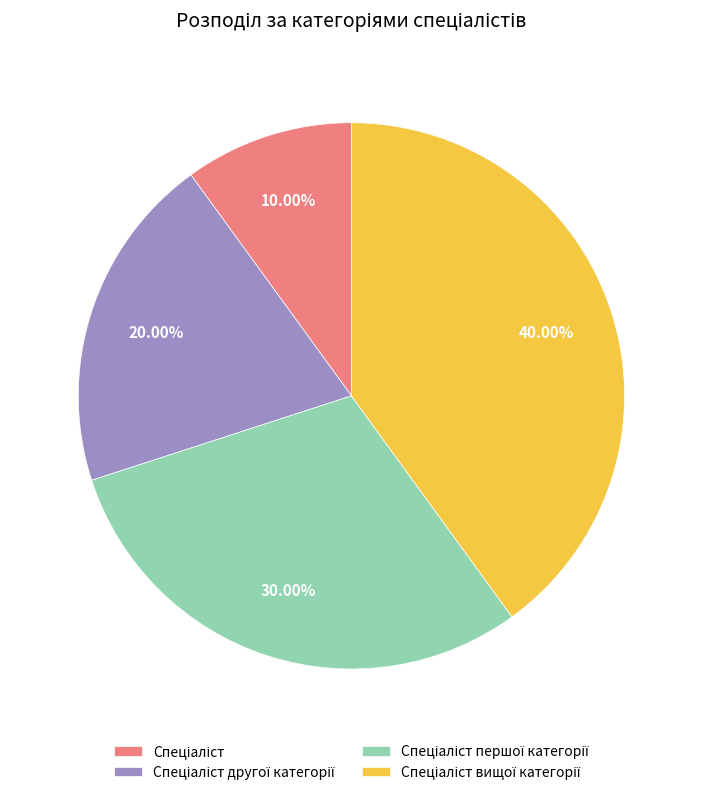

To the nearest percent, what is the average slice percentage?

25%